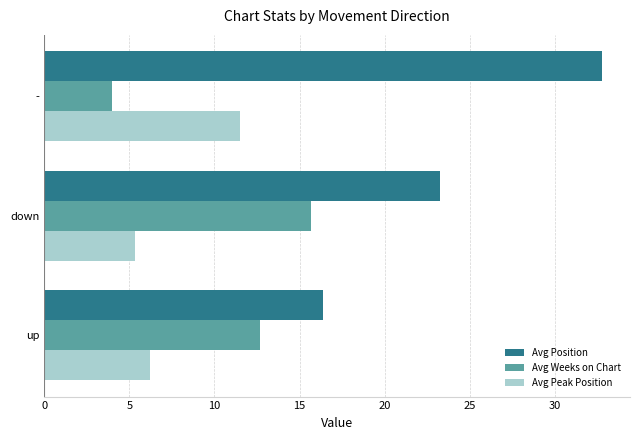

What is the approximate value of Avg Peak Position at down?

5.4